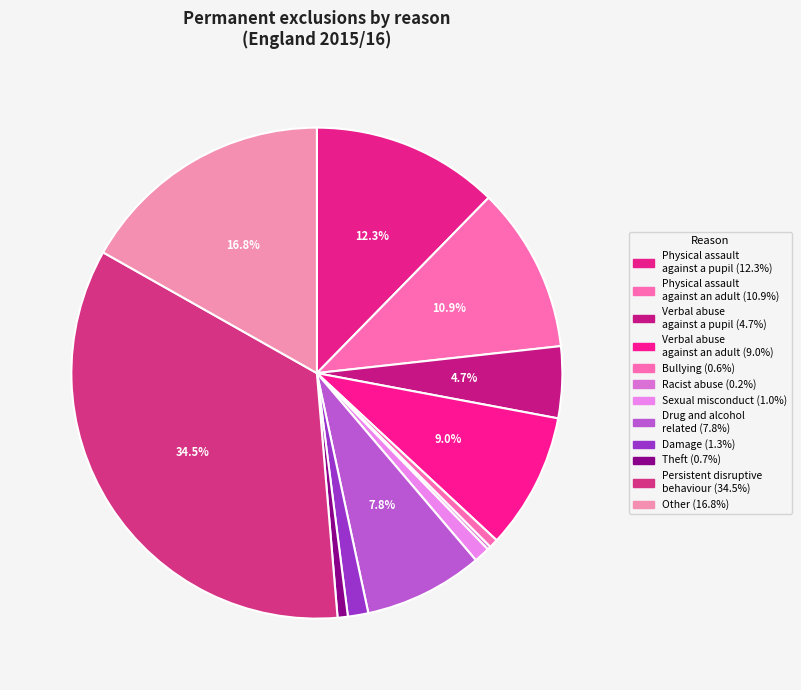

Which category has the biggest portion of the pie?

Persistent disruptive behaviour